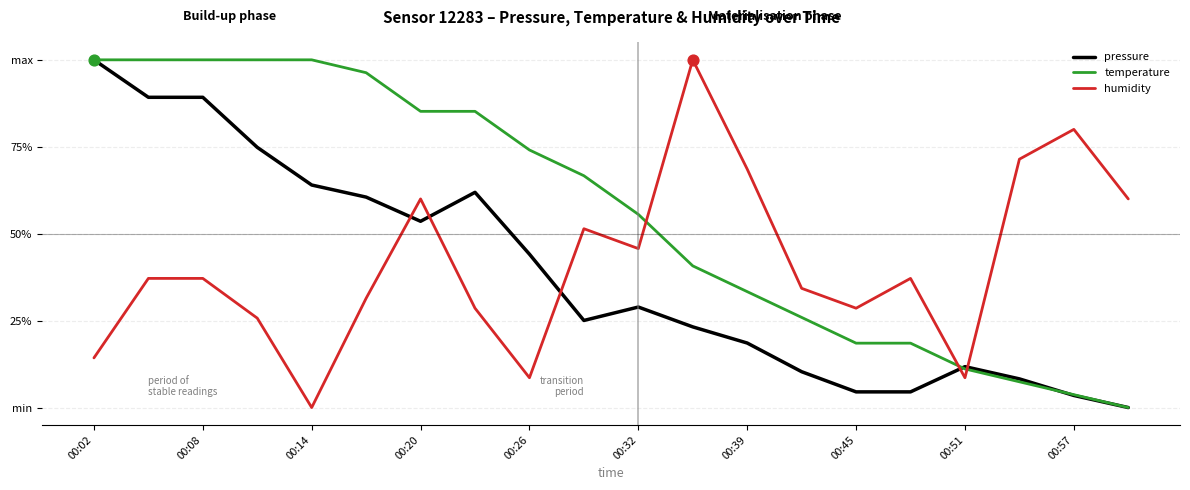

Does the chart have visible grid lines?

Yes